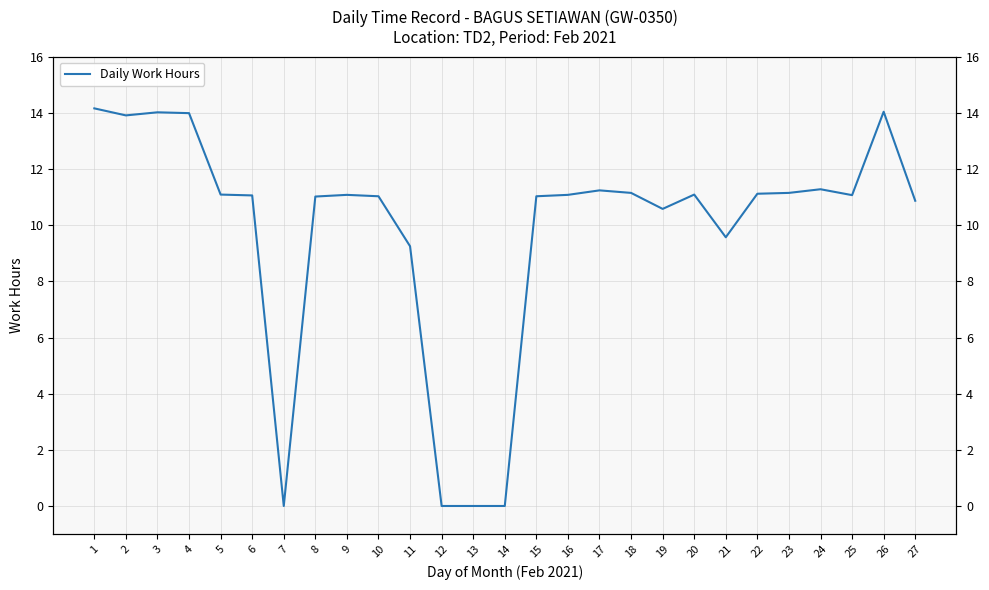

Reading left to right, what are all the values shown in this chart?

14.2	13.9	14.0	14.0	11.1	11.1	0.0	11.0	11.1	11.0	9.2	0.0	0.0	0.0	11.0	11.1	11.2	11.2	10.6	11.1	9.6	11.1	11.2	11.3	11.1	14.0	10.9